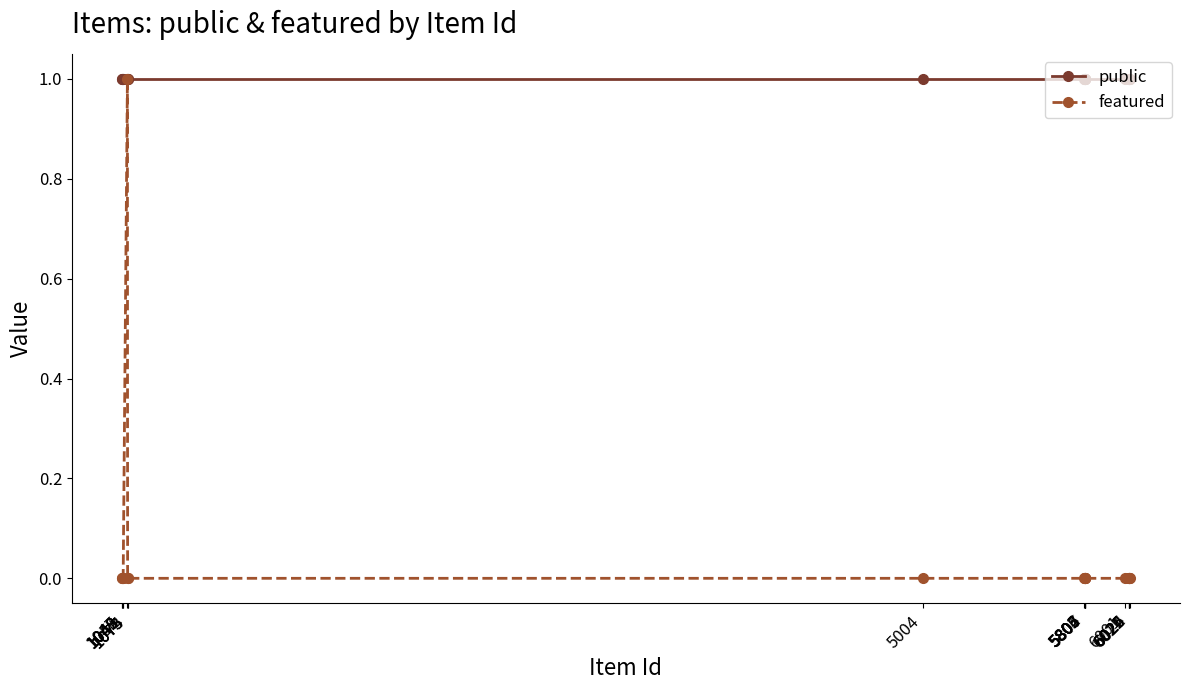

Which series has the largest range (max minus min)?

featured